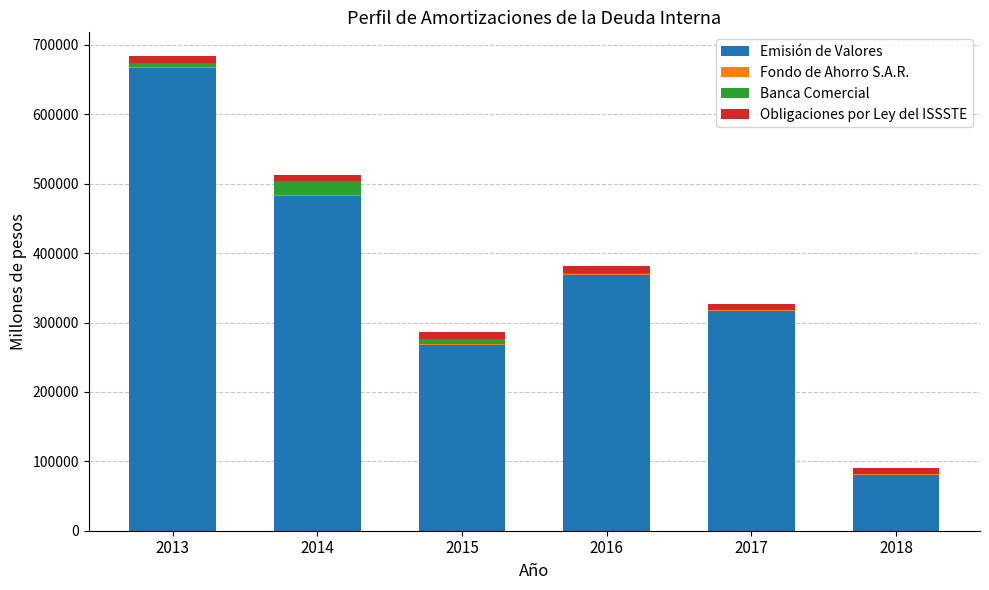

At which category is the sum across all series the highest?

2013